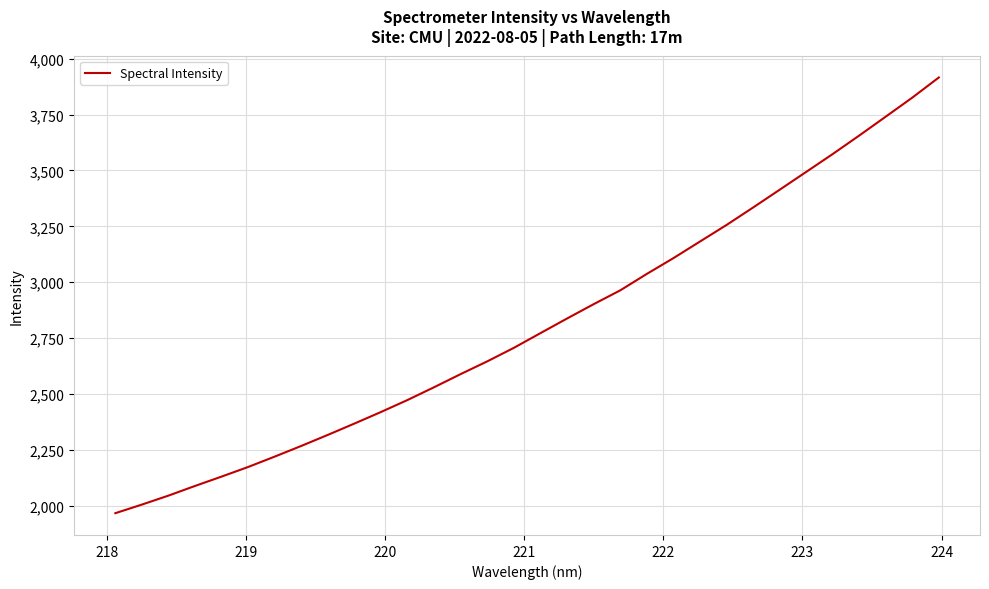

How many lines are shown in the chart?

1